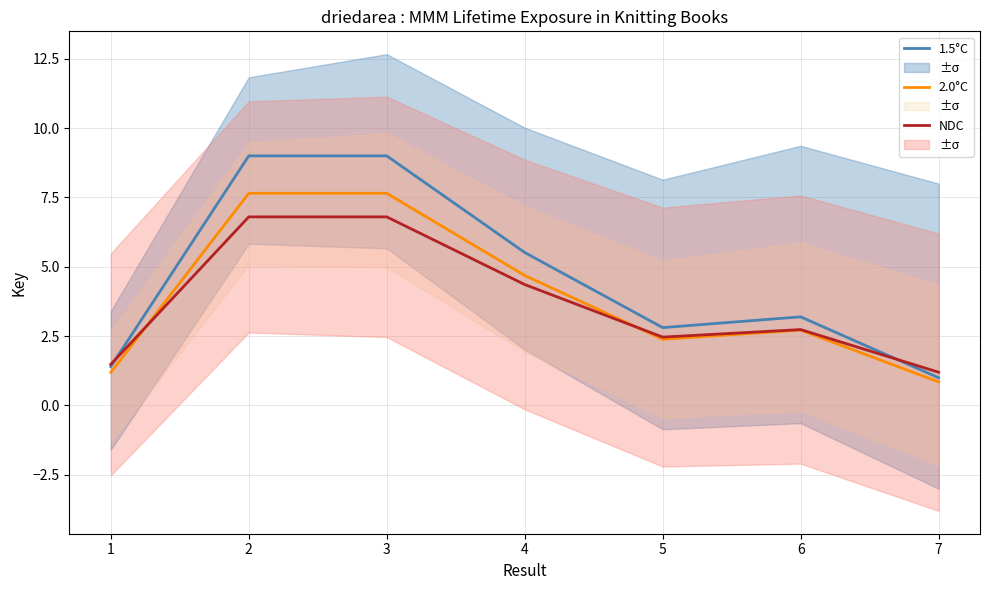

What is the total value across all series at 4?

14.6